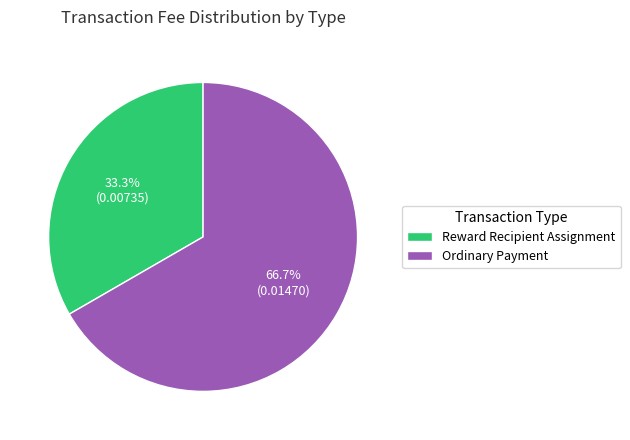

How many slices are in this pie chart?

2